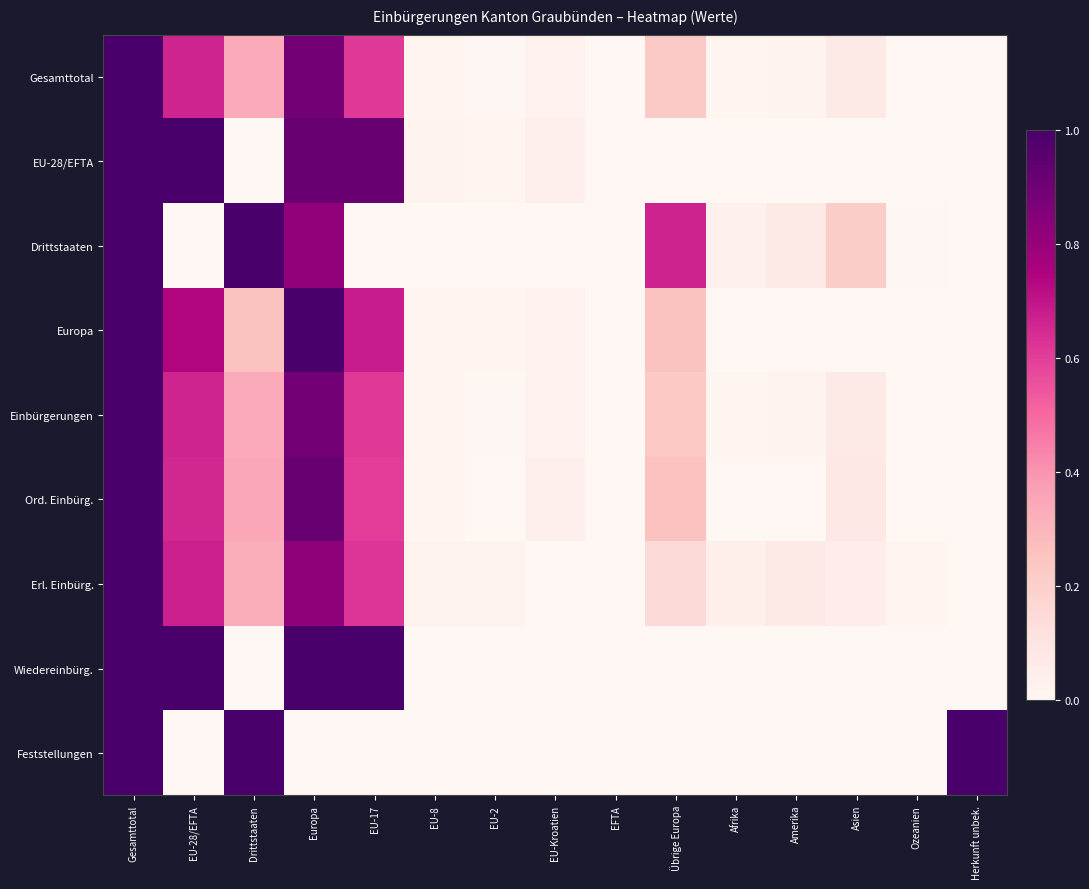

Which series has the widest spread of values?

Gesamttotal